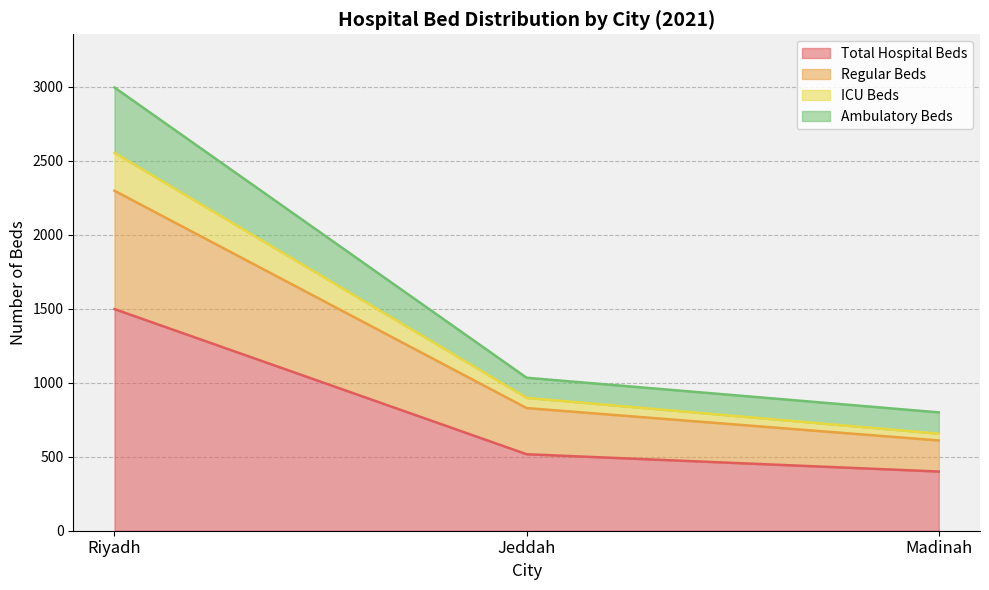

Reading left to right, transcribe the values for Total Hospital Beds.

Riyadh=1498	Jeddah=517	Madinah=400